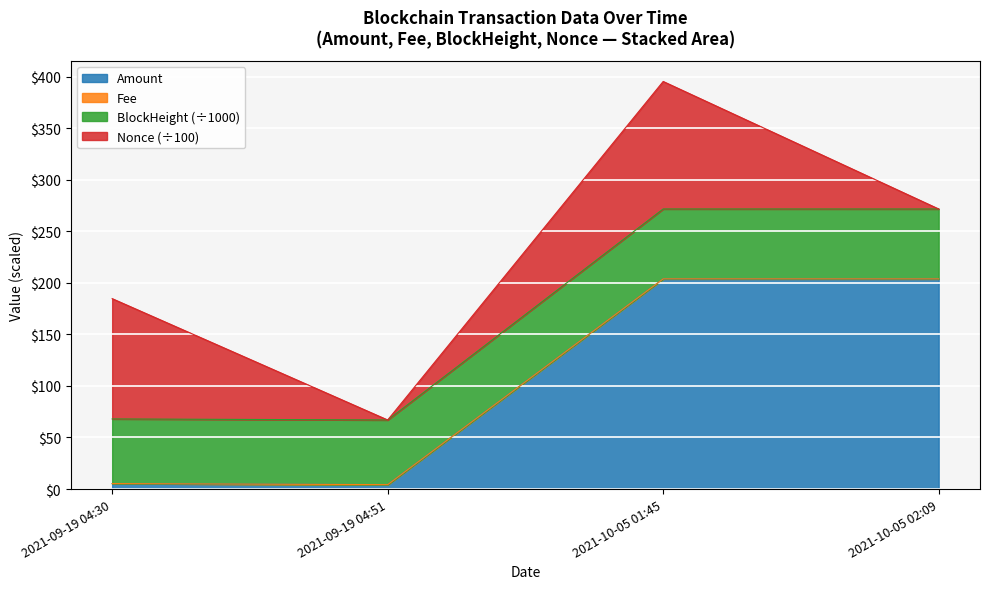

What is the maximum value for Amount?

203.8